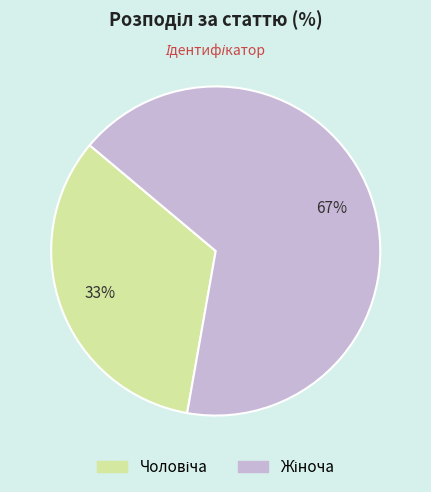

How many segments does this pie chart have?

2